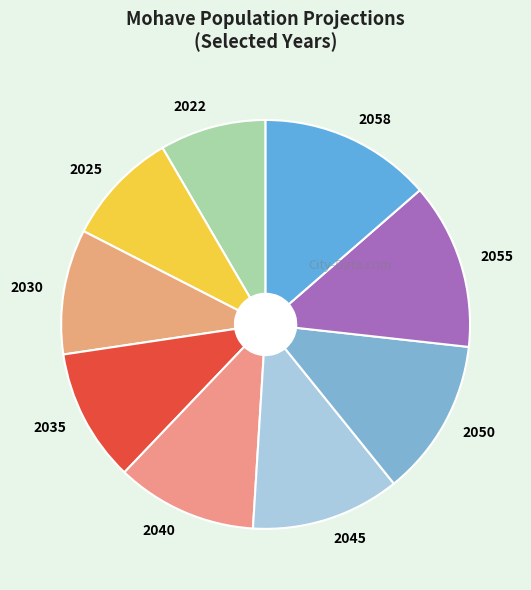

Is it true that 2025 is 9% of the pie?

True